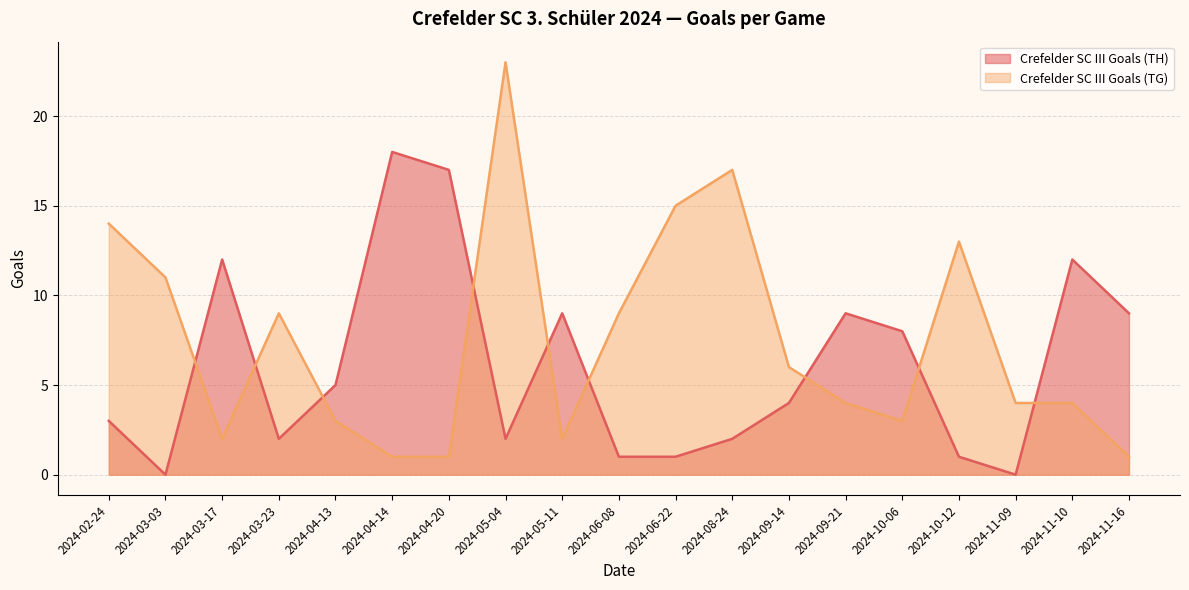

What is the label of the 14th point from the right?

2024-04-14